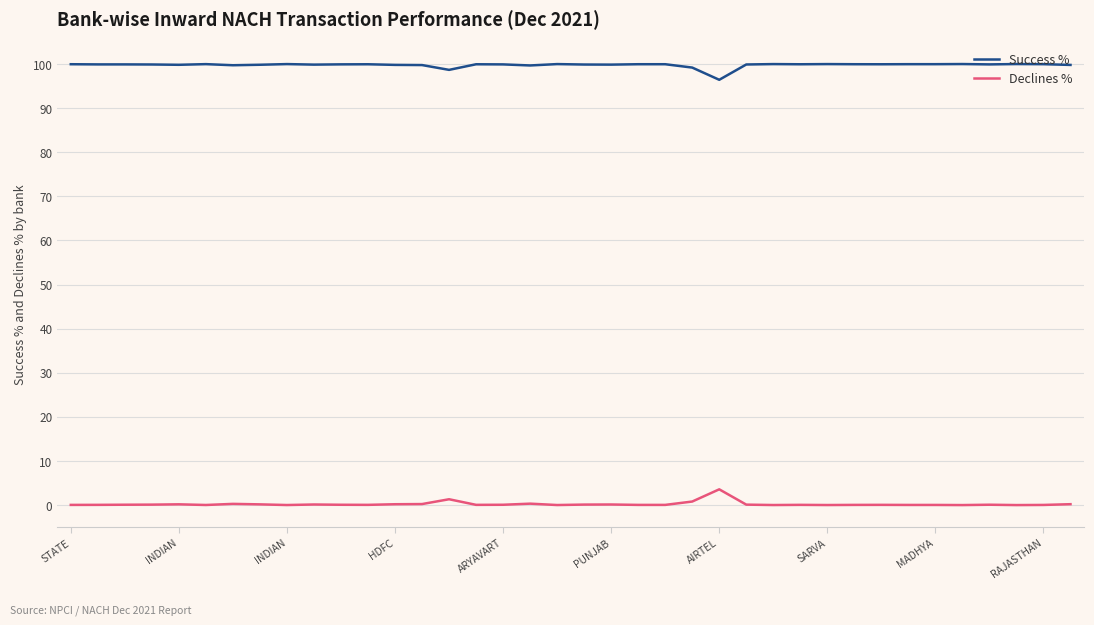

True or false: Success % and Declines % cross at least once.

False